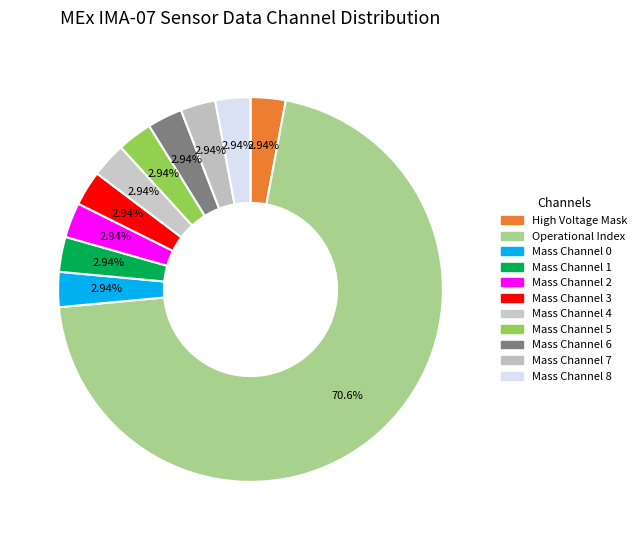

Count the number of slices in the pie.

11